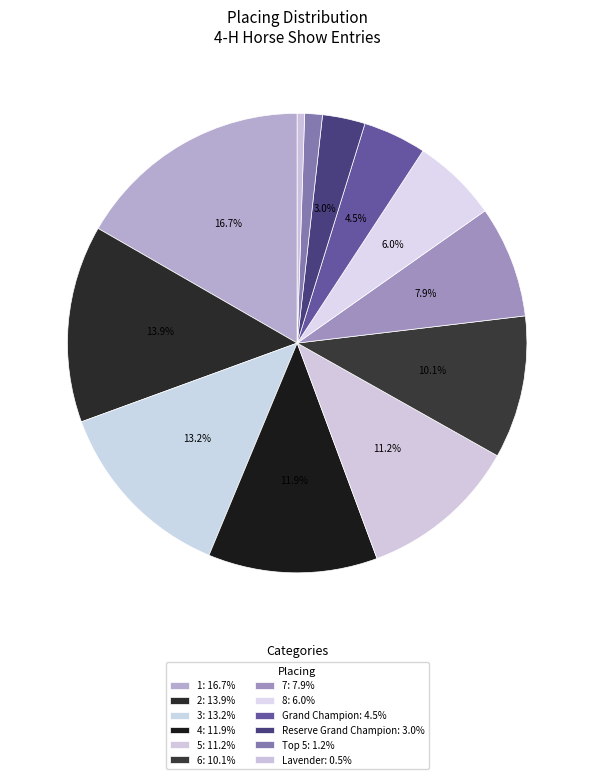

How much of the chart is everything except Grand Champion?

95.5%